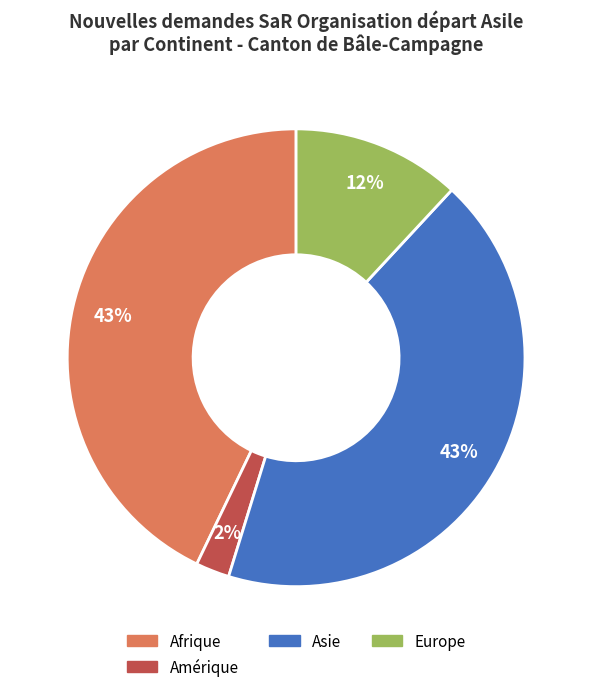

What is the smallest slice in the pie chart?

Amérique